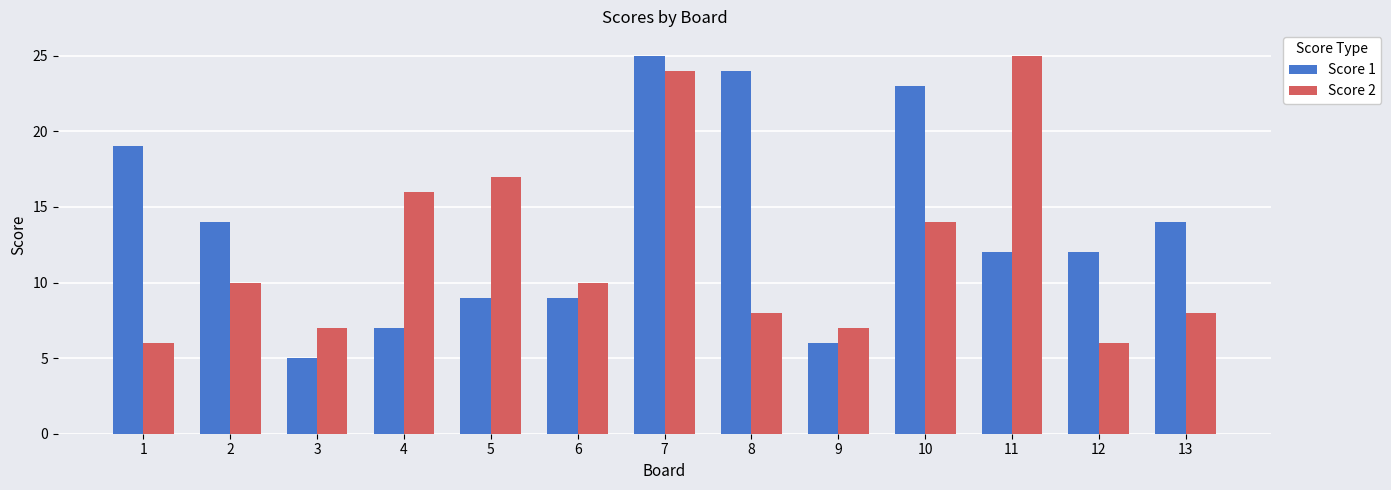

At which label does Score 1 reach its peak?

7